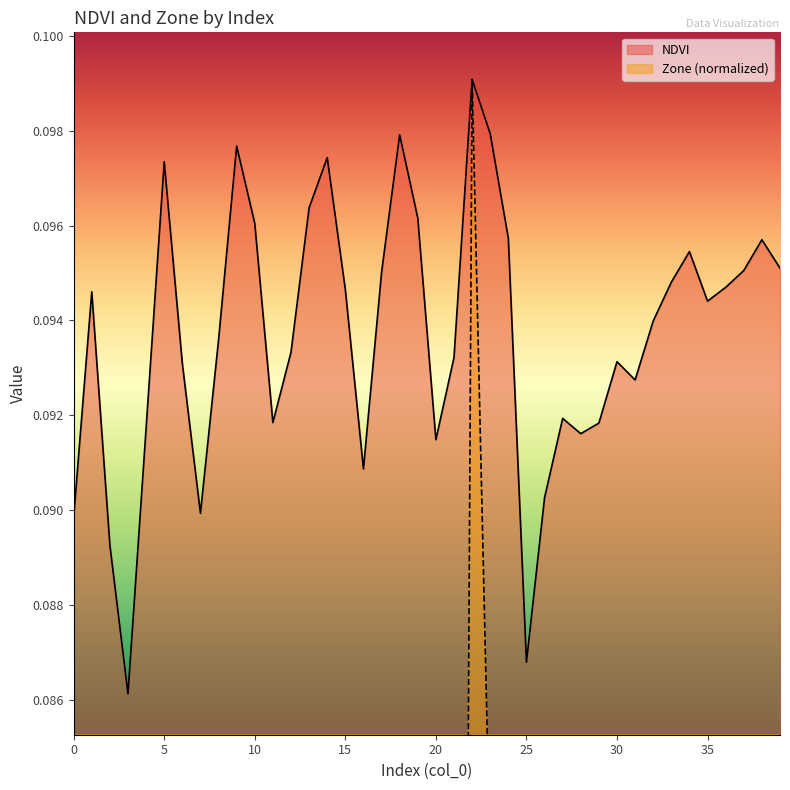

Rank the categories by Zone value from highest to lowest.

22, 5, 9, 14, 18, 23, 10, 13, 19, 24, 34, 38, 1, 8, 15, 17, 32, 33, 35, 36, 37, 39, 4, 6, 11, 12, 20, 21, 27, 28, 29, 30, 31, 0, 2, 7, 16, 26, 3, 25